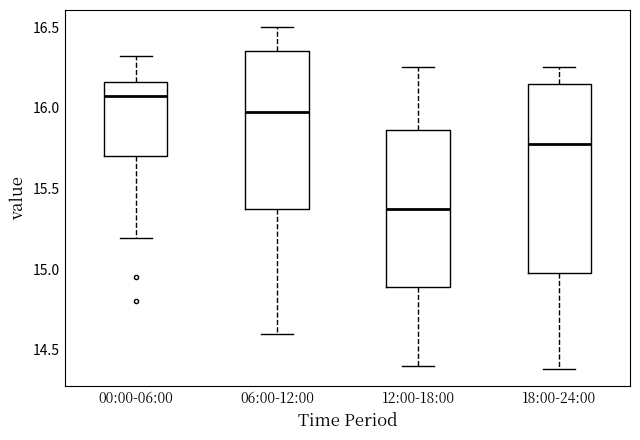

Which box has the highest median line?

00:00-06:00